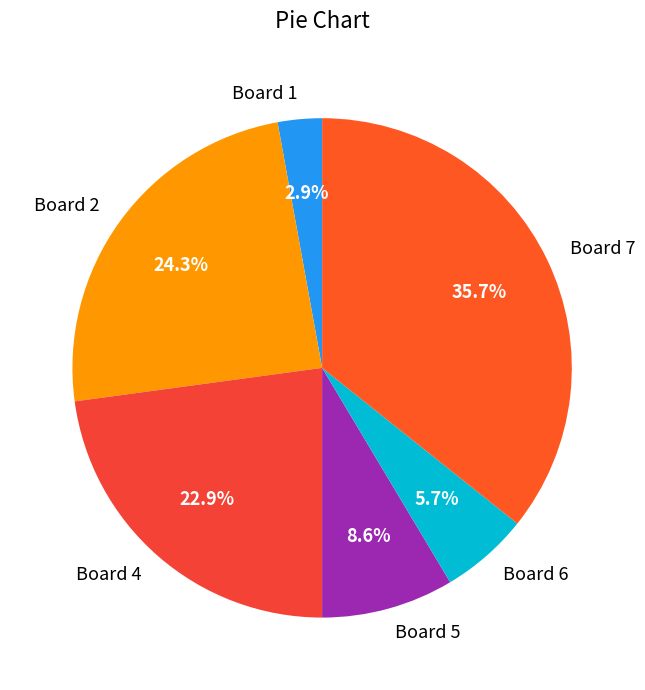

The Board 2 slice represents 36% of the pie. True or false?

False